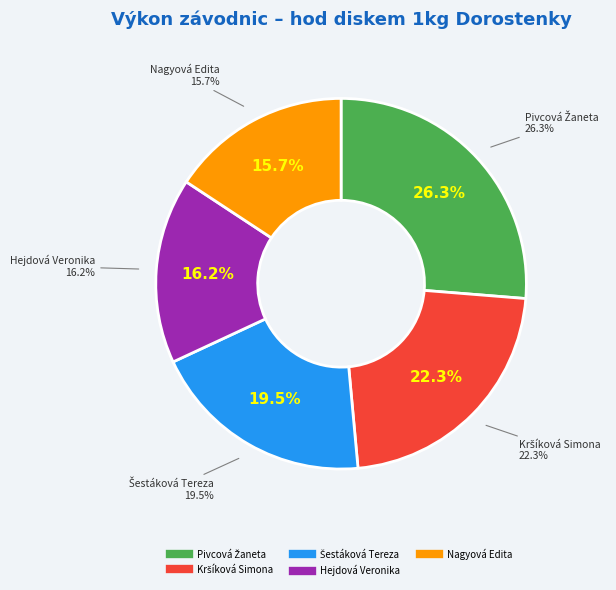

What is the ratio of the value at Hejdová Veronika to the value at Nagyová Edita?

1.0